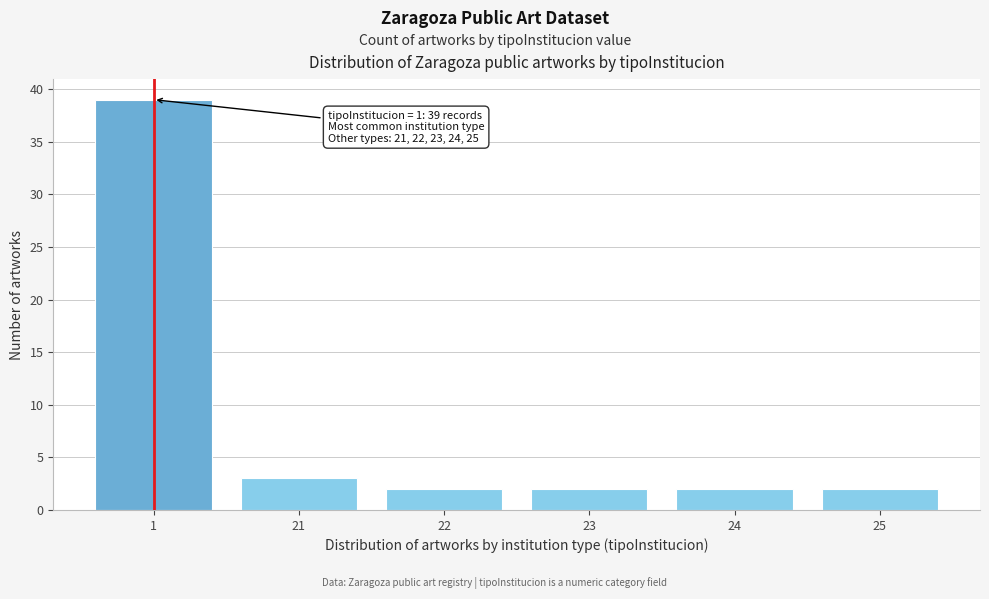

Reading left to right, extract all data points from this chart.

39	3	2	2	2	2